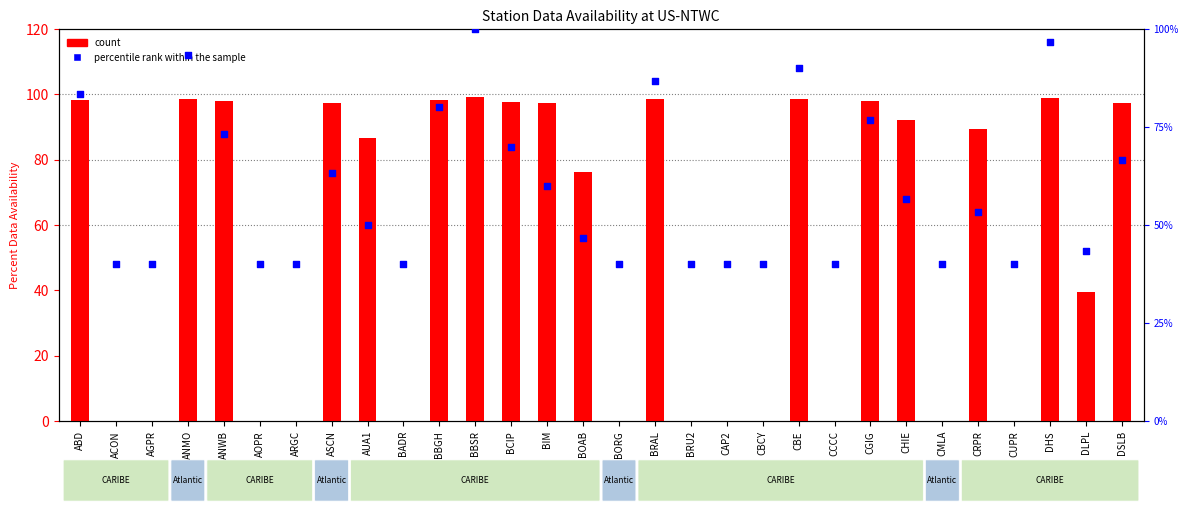

What are all the series names shown in the legend?

count, percentile rank within the sample